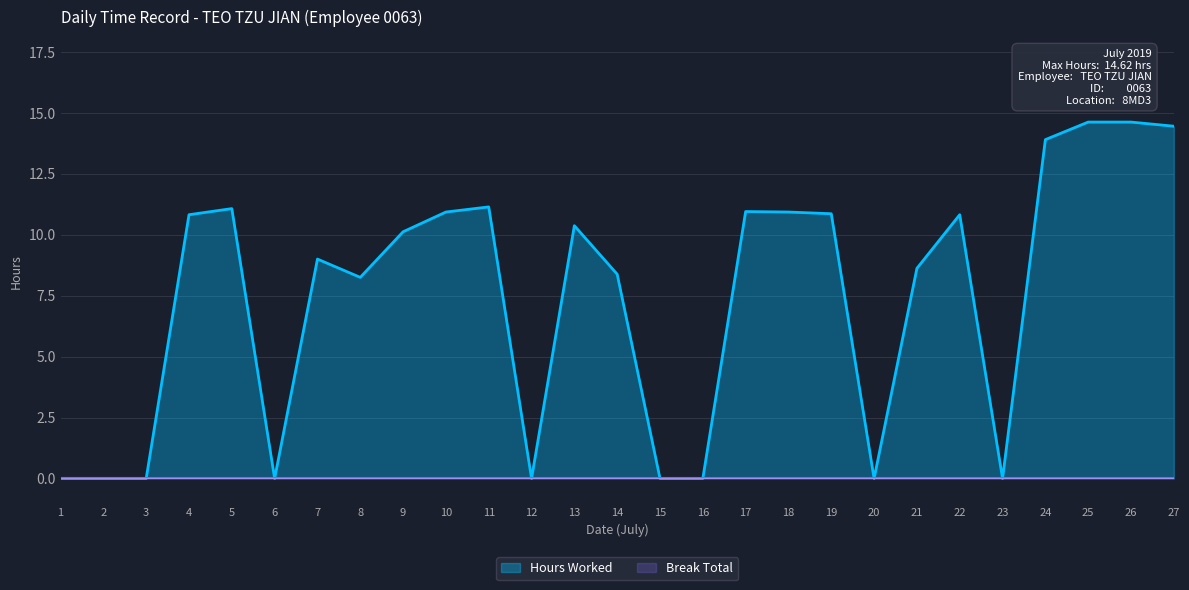

Is it true that the value at 15 is 0.0?

True